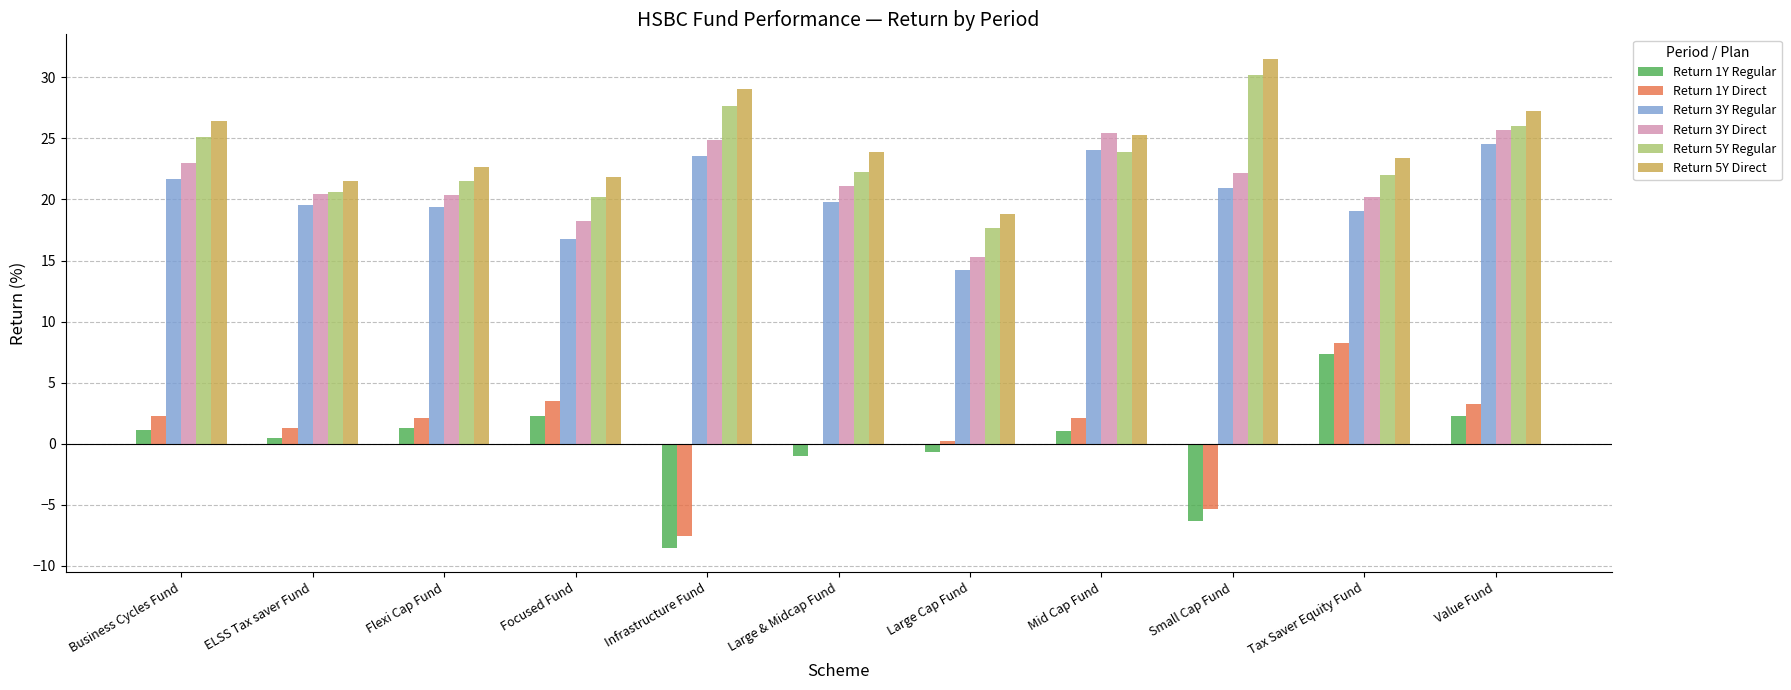

What is the maximum value shown in the chart?

31.5